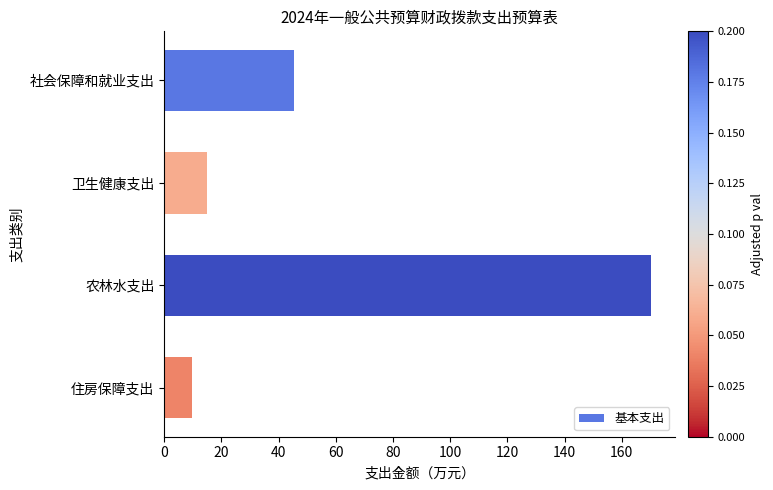

True or false: the data shows 170.2 at 农林水支出.

True